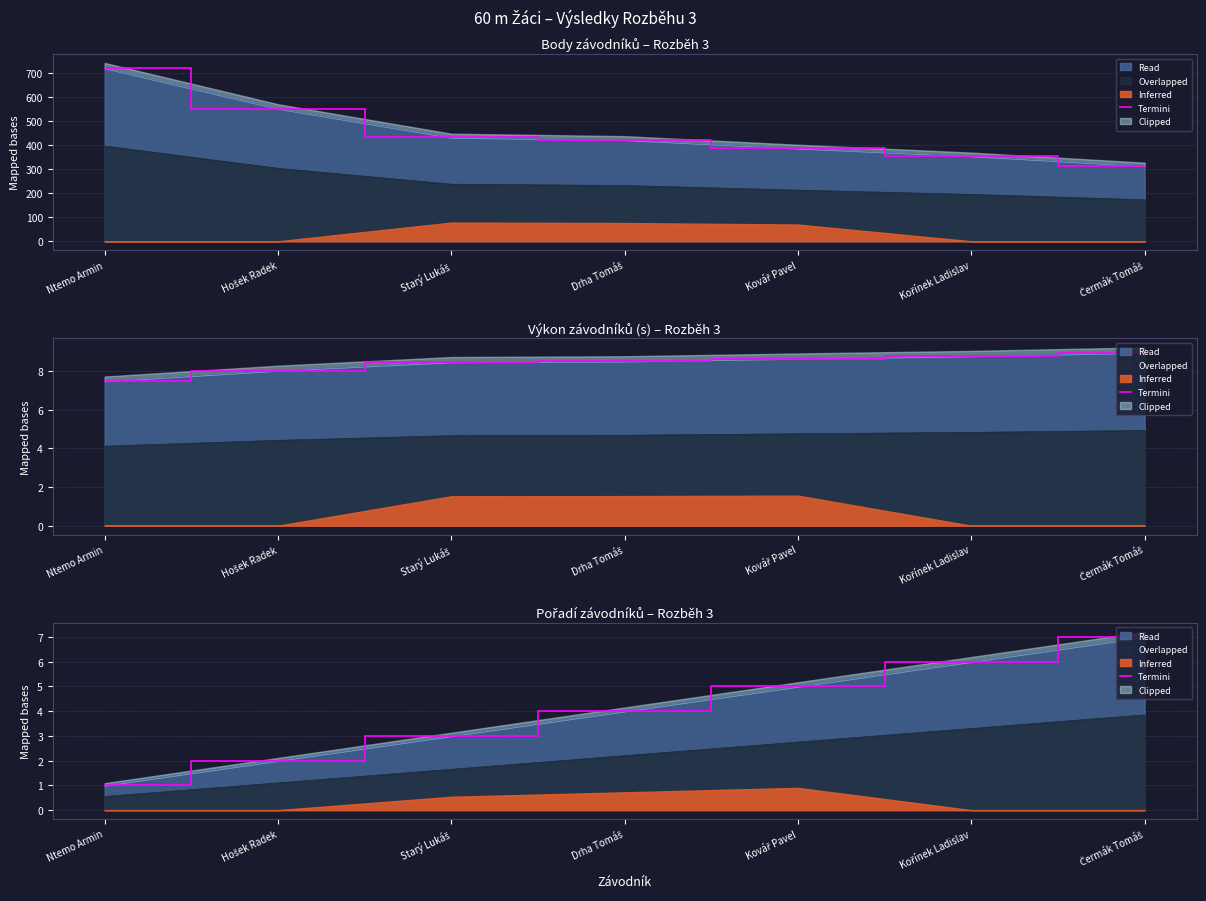

Rank the categories by value from lowest to highest.

Ntemo Armin, Hošek Radek, Starý Lukáš, Drha Tomáš, Kovář Pavel, Kořínek Ladislav, Čermák Tomáš